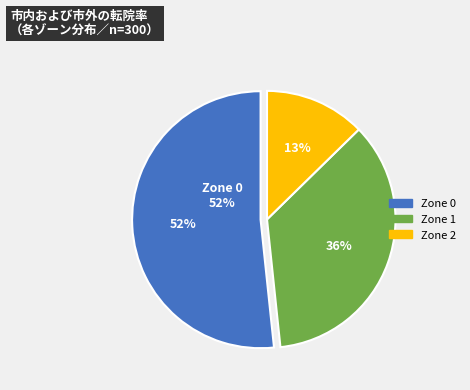

Which slice represents more than half of the pie?

Zone 0